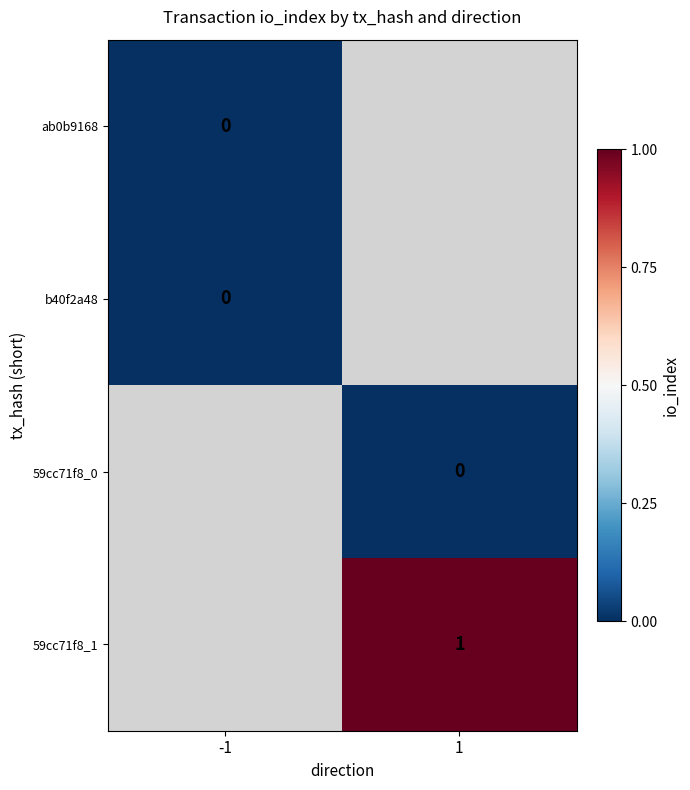

How many categories are shown in the chart?

2